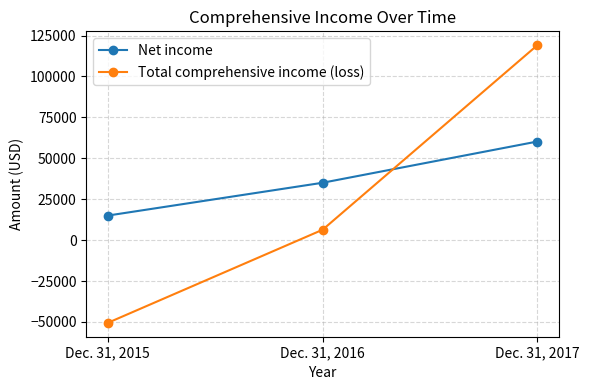

Reading left to right, transcribe all the data shown in this chart.

Net income: 15003	35053	60249
Total comprehensive income (loss): -50544	6333	119098